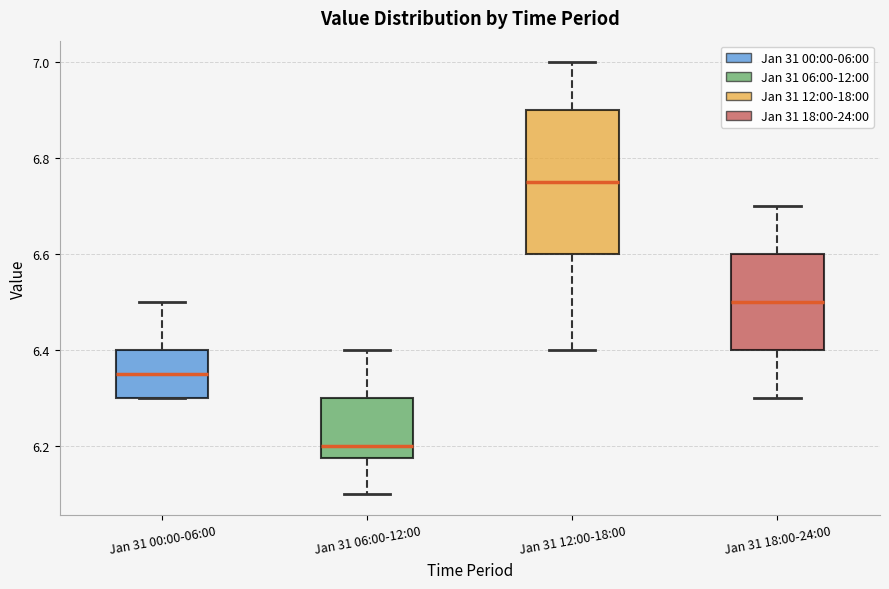

Reading left to right, read every box against the y-axis: the position of its median line, the range the box covers, and the ends of its whiskers. The values are not printed on the chart, so give them approximately, as read against the axis.

Jan 31 00:00-06:00: median 6.36, box 6.30 to 6.40, whiskers 6.30 to 6.50
Jan 31 06:00-12:00: median 6.20, box 6.18 to 6.30, whiskers 6.10 to 6.40
Jan 31 12:00-18:00: median 6.76, box 6.60 to 6.90, whiskers 6.40 to 7.00
Jan 31 18:00-24:00: median 6.50, box 6.40 to 6.60, whiskers 6.30 to 6.70